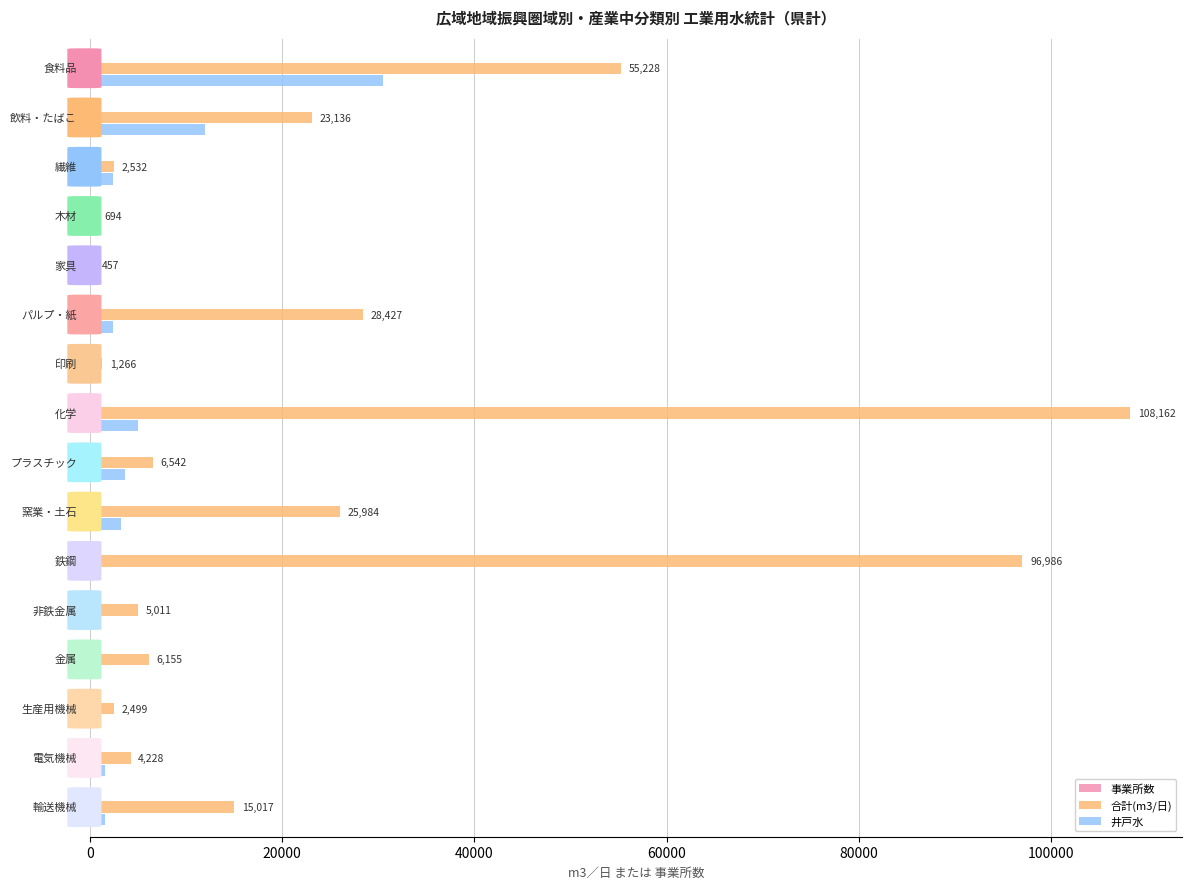

Which series has the largest total across all categories?

合計(m3/日)